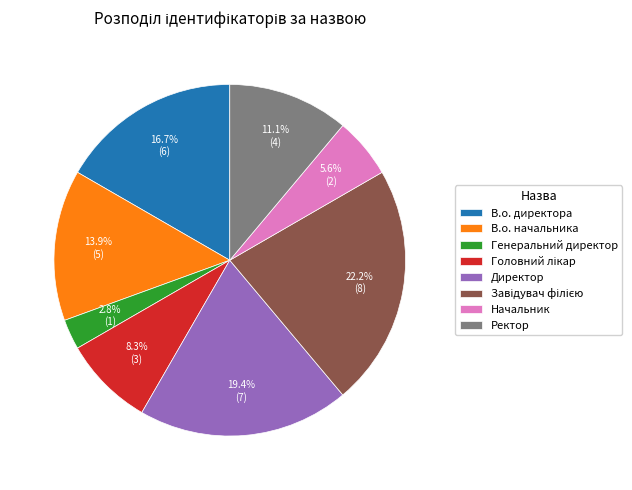

Which slice is the smallest?

Генеральний директор